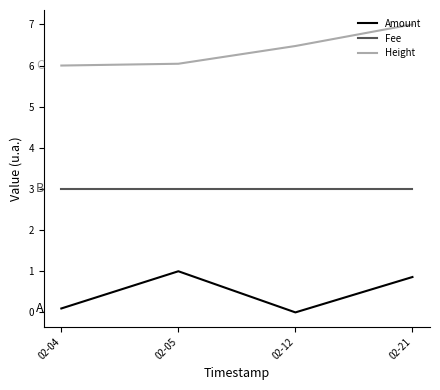

True or false: Fee has more than 2 interior local peaks.

False